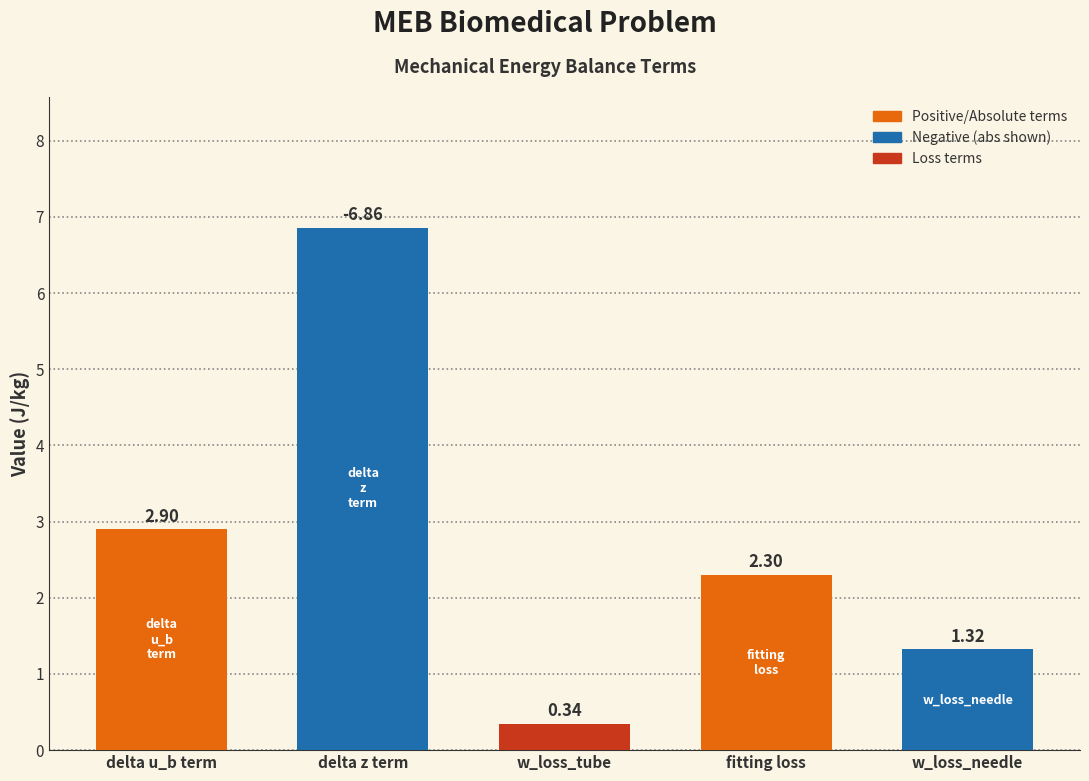

What is the label of the 2nd bar from the left?

delta z term